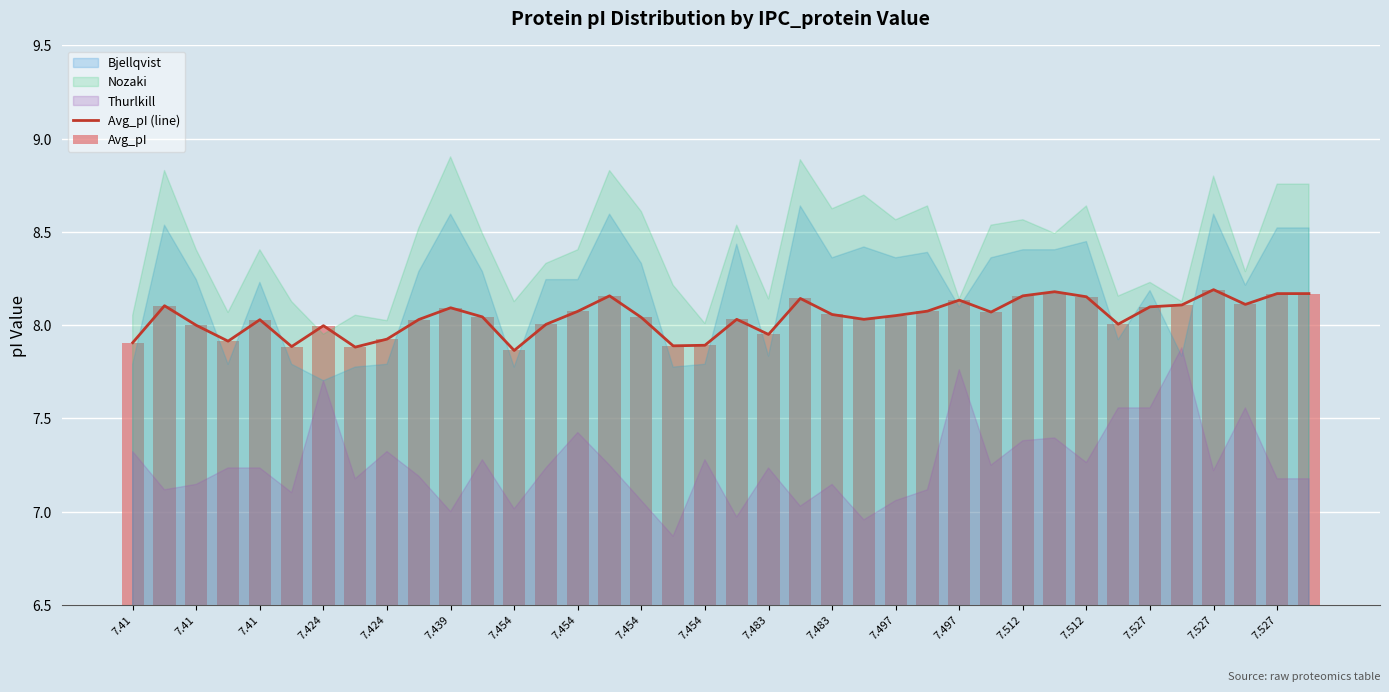

How many values in the Avg_pI (line) series are below 8?

11